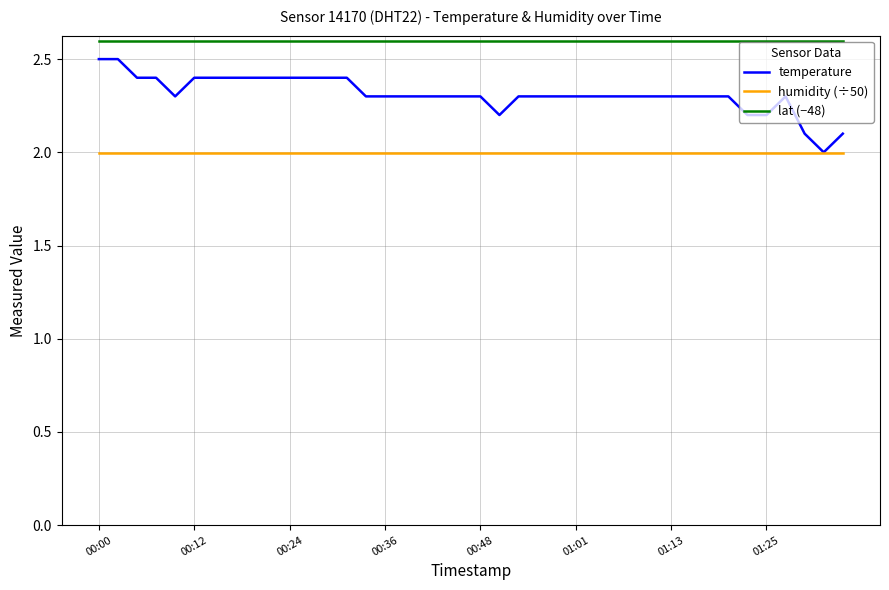

List the series in order of their overall mean, lowest first.

humidity (÷50), temperature, lat (−48)